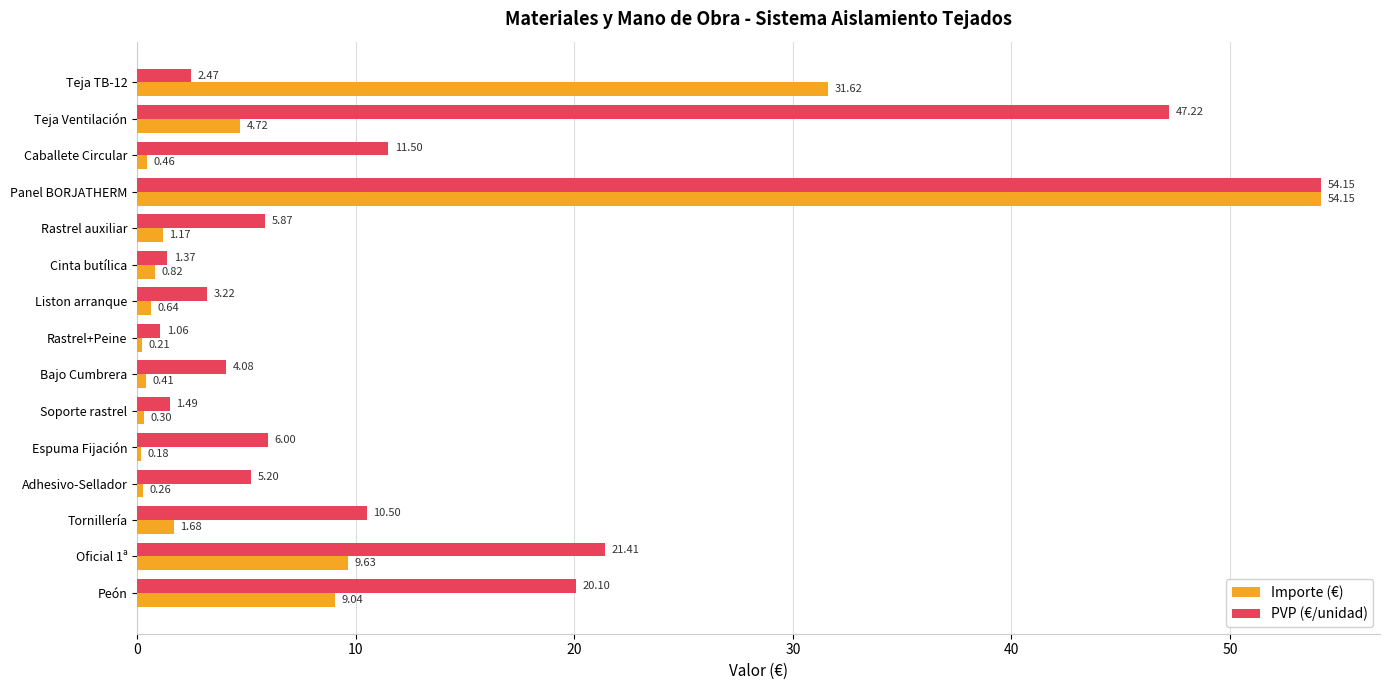

Which series has the widest spread of values?

Importe (€)